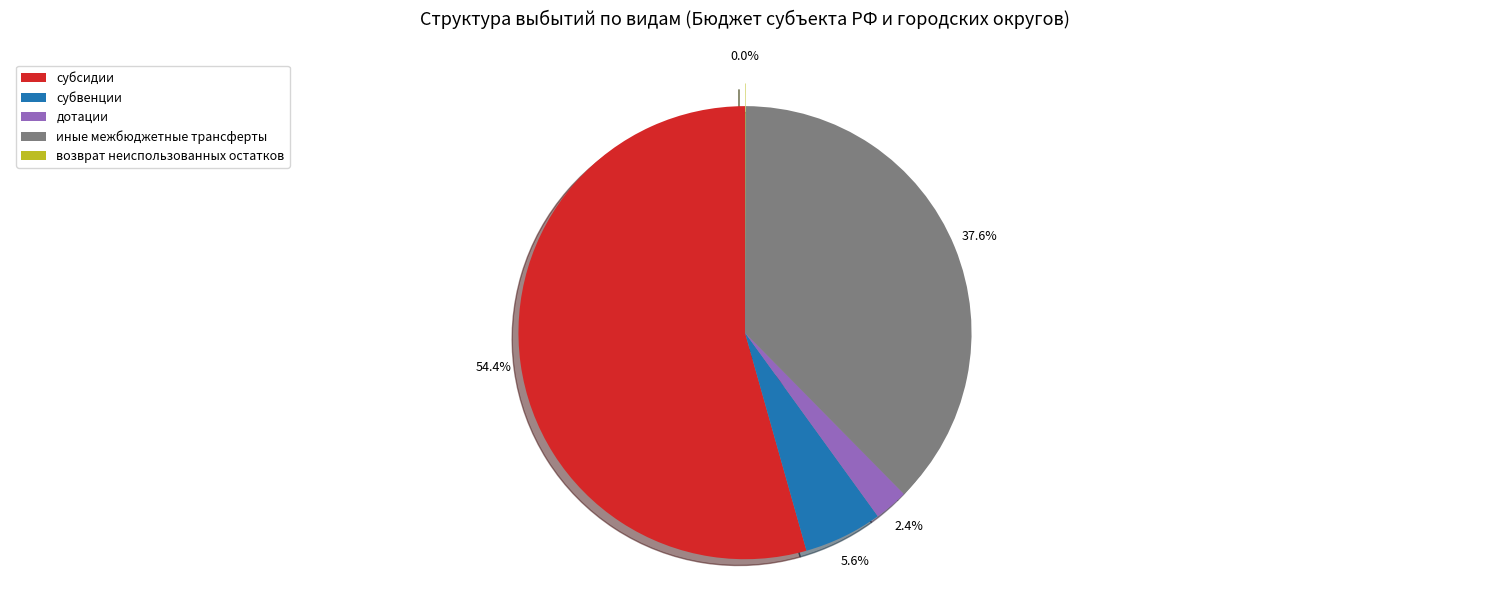

Which category has the biggest portion of the pie?

субсидии